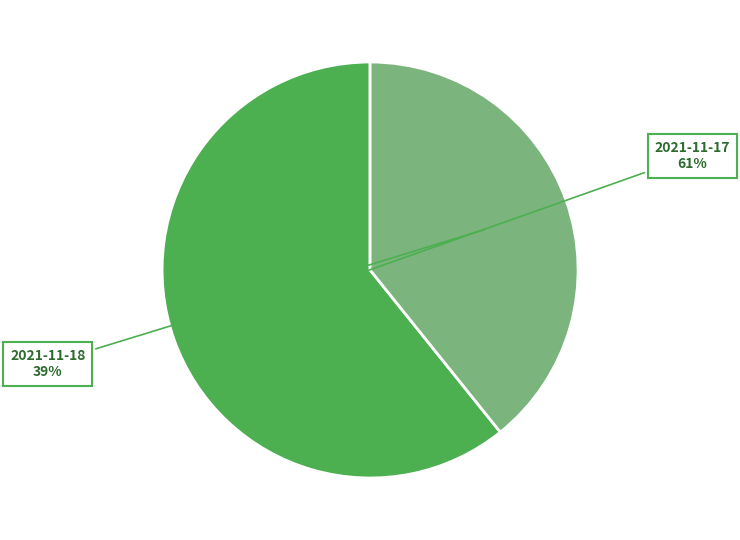

Rank the categories by value from highest to lowest.

2021-11-17, 2021-11-18